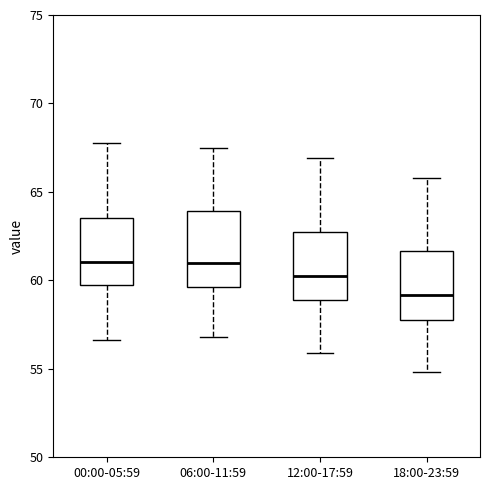

Reading left to right, read every box against the y-axis: the position of its median line, the range the box covers, and the ends of its whiskers. The values are not printed on the chart, so give them approximately, as read against the axis.

00:00-05:59: median 61.0, box 60.0 to 63.5, whiskers 56.5 to 68.0
06:00-11:59: median 61.0, box 59.5 to 64.0, whiskers 57.0 to 67.5
12:00-17:59: median 60.5, box 59.0 to 63.0, whiskers 56.0 to 67.0
18:00-23:59: median 59.0, box 58.0 to 61.5, whiskers 55.0 to 66.0